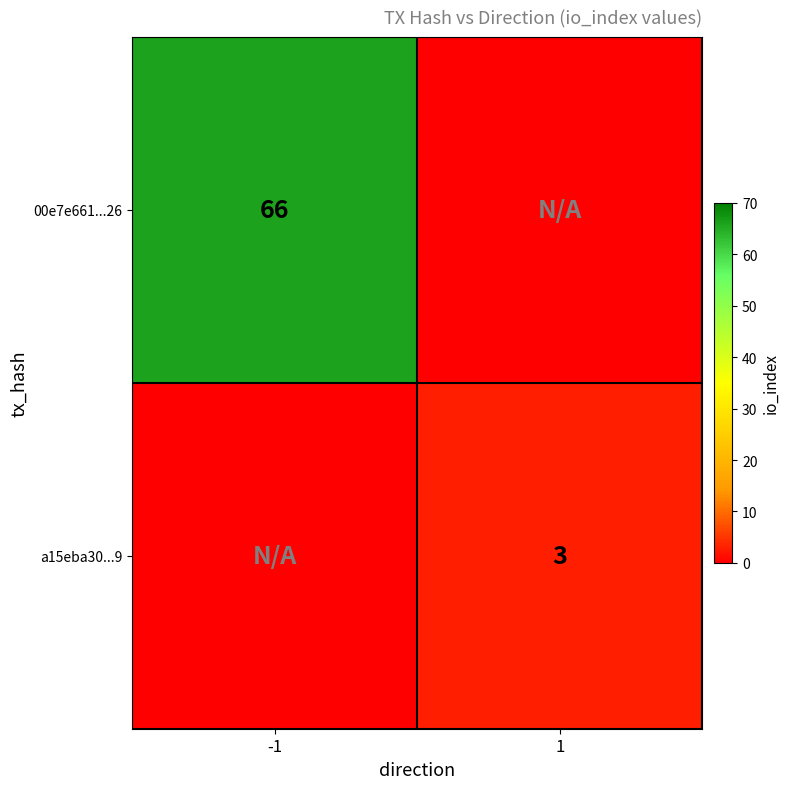

What is the sum of all 00e7e661...26 values?

66